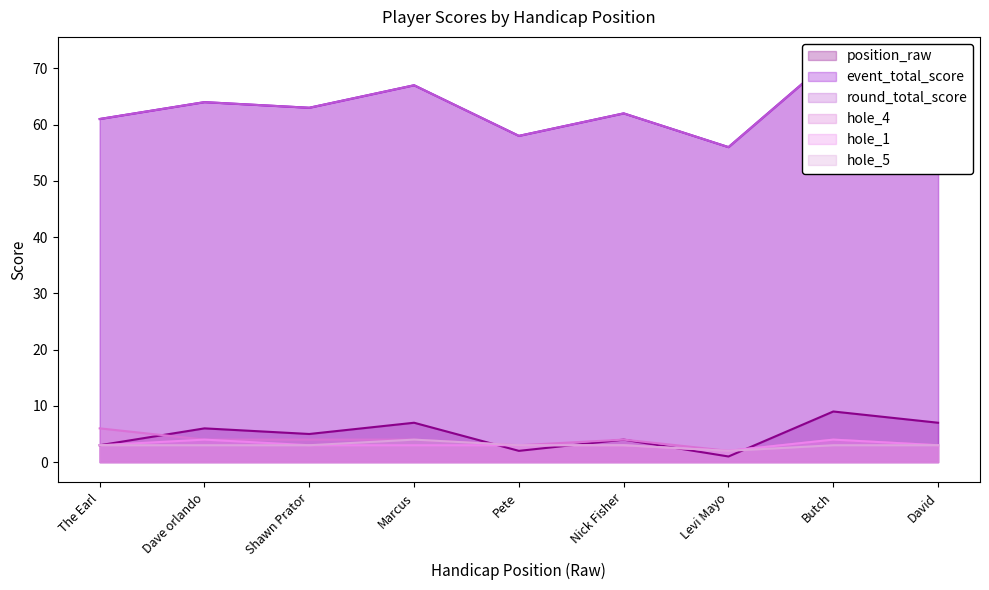

How many interior local peaks does the event_total_score series have?

4